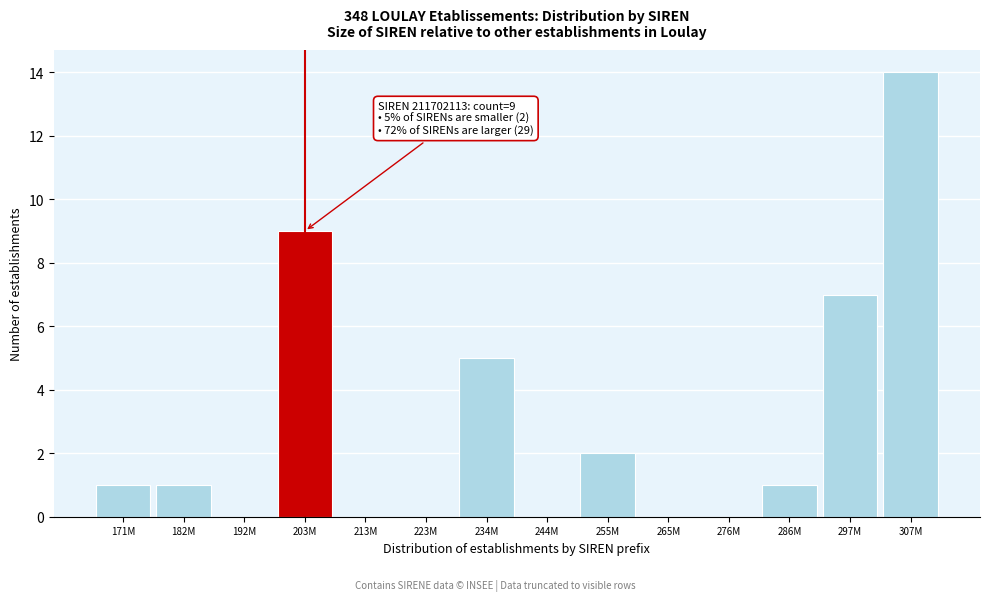

Reading left to right, list all the values displayed in this chart.

171M=1	182M=1	192M=0	203M=9	213M=0	223M=0	234M=5	244M=0	255M=2	265M=0	276M=0	286M=1	297M=7	307M=14